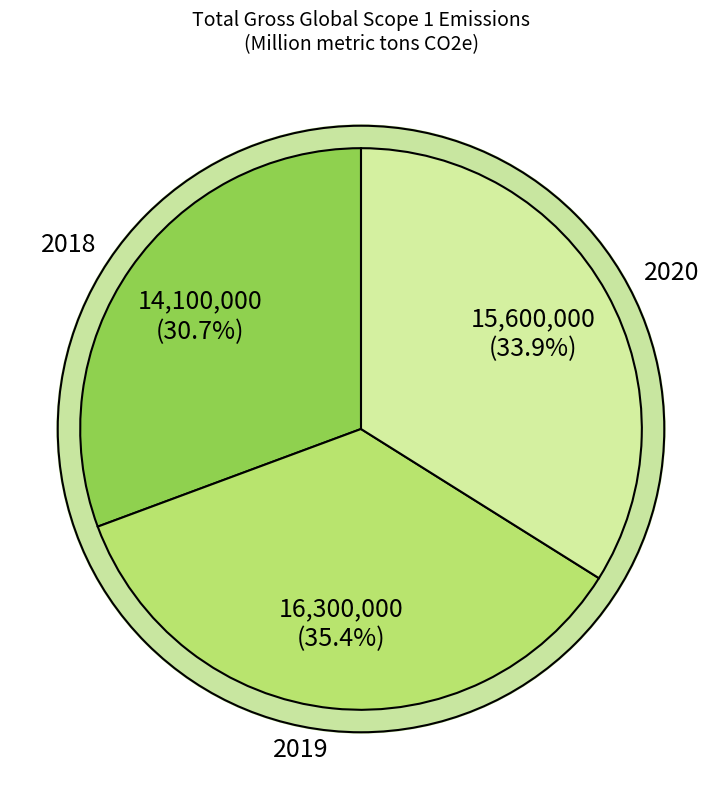

Which slice is the smallest?

2018